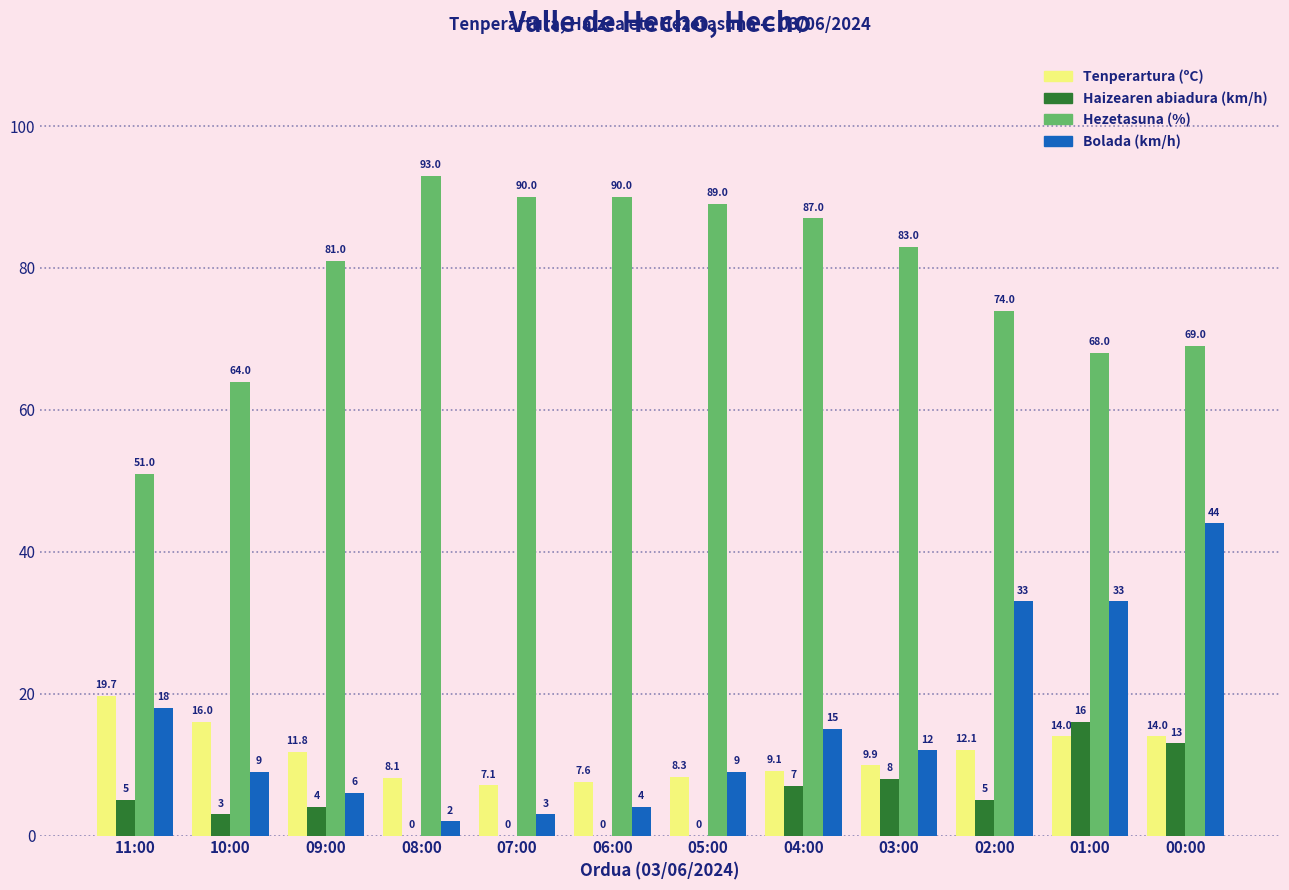

Does the chart contain stacked bars?

No